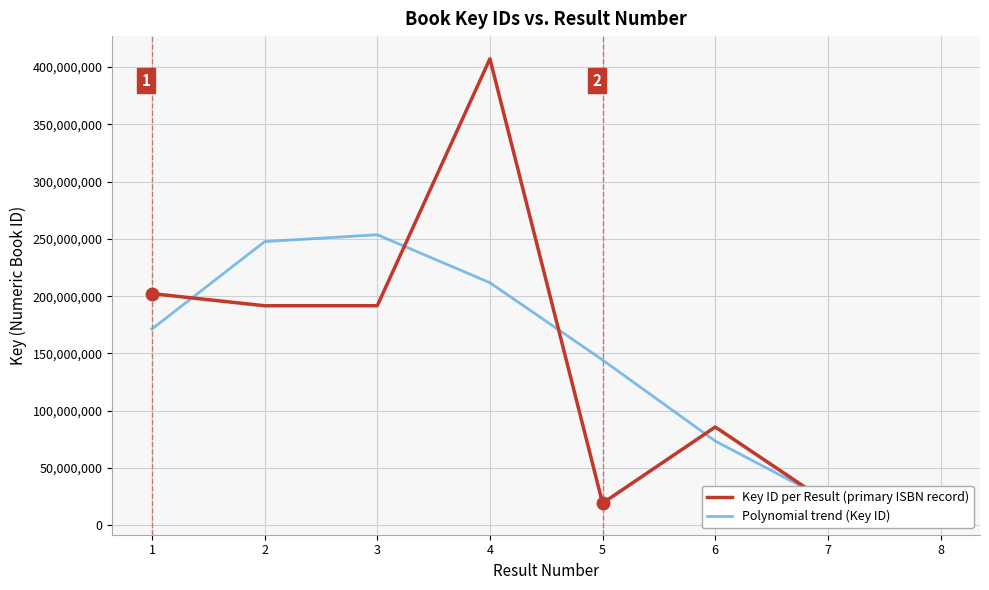

What is the spread (max minus min) of values at 5?

124956875.5